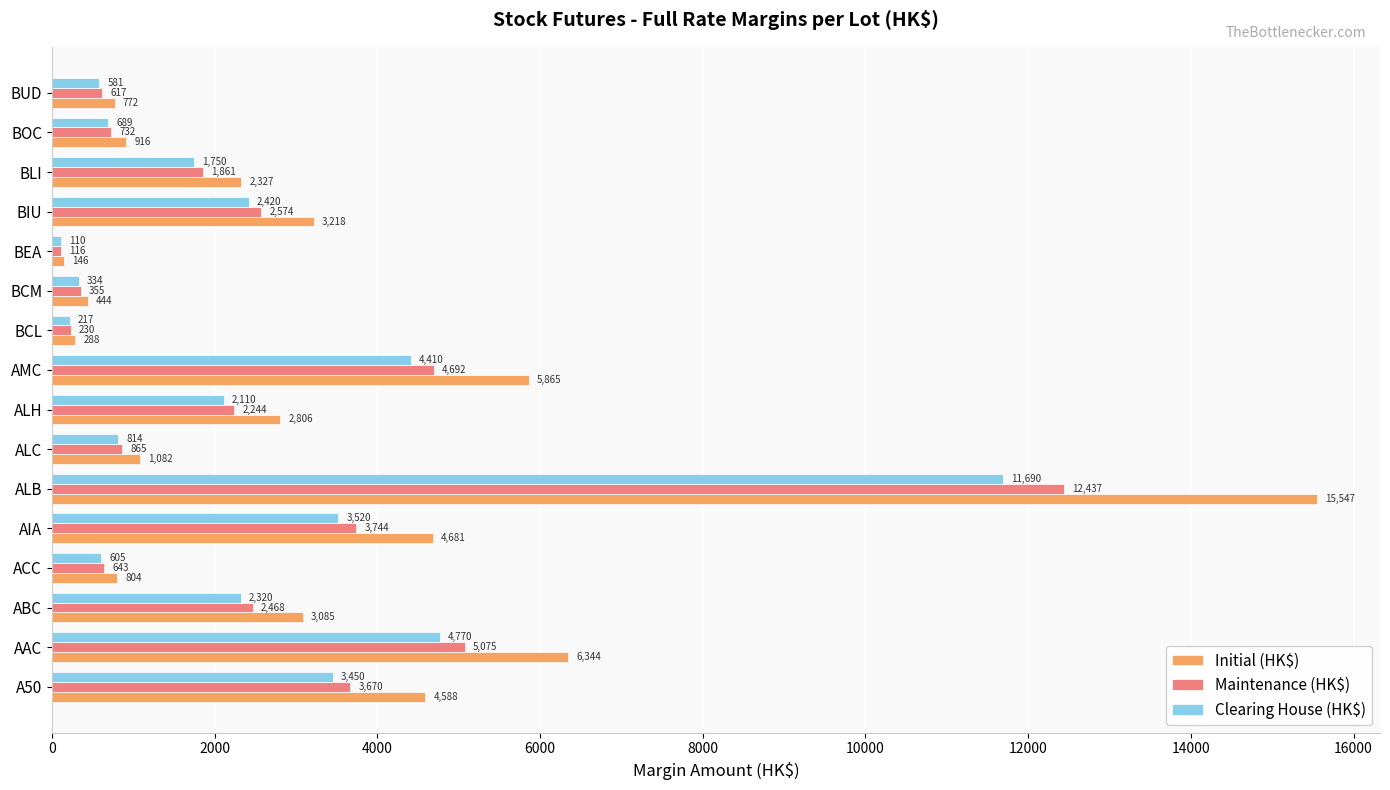

Which series changed the most between AAC and BLI?

Initial (HK$)